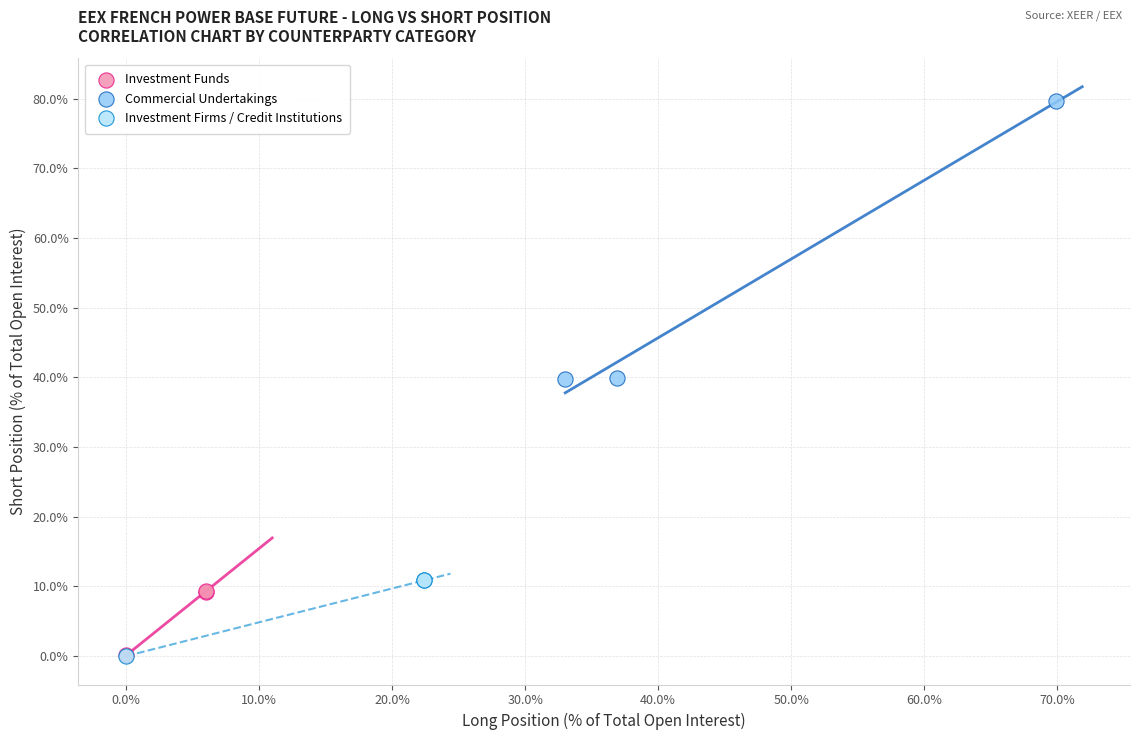

Which series reaches the maximum Y coordinate?

Commercial Undertakings